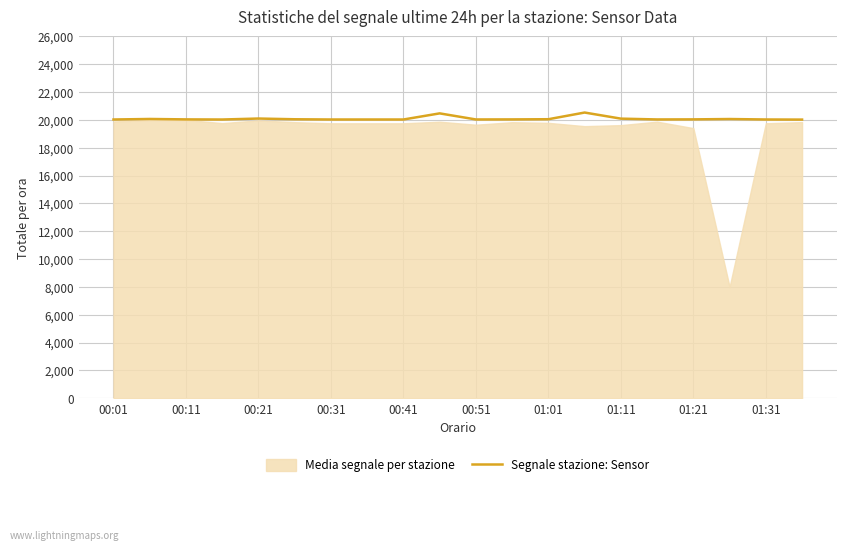

True or false: the data shows 13588 at 19.

False